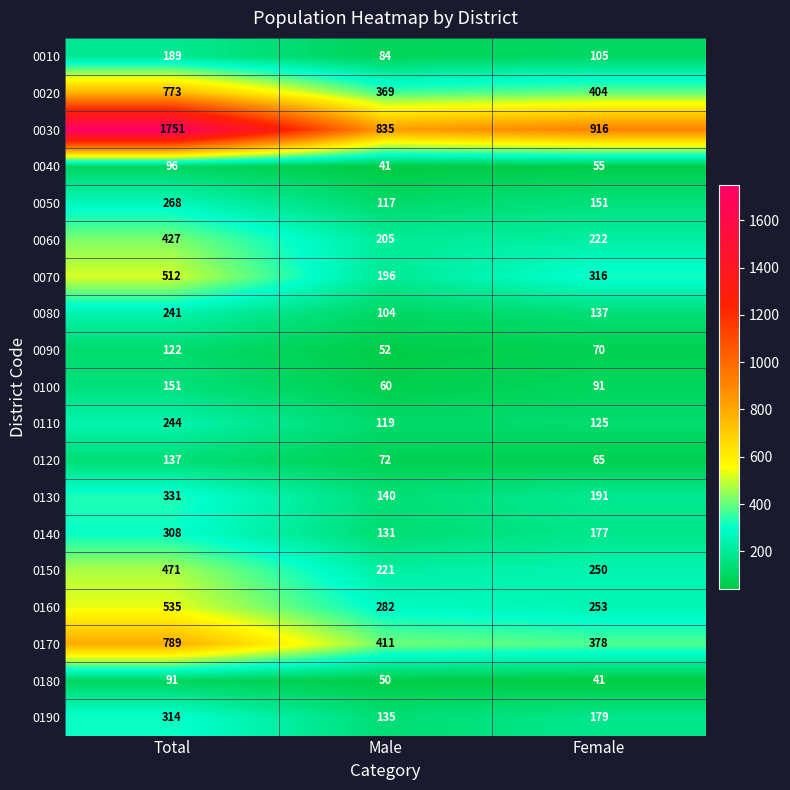

Rank the series at Female from highest to lowest value.

0030, 0020, 0170, 0070, 0160, 0150, 0060, 0130, 0190, 0140, 0050, 0080, 0110, 0010, 0100, 0090, 0120, 0040, 0180